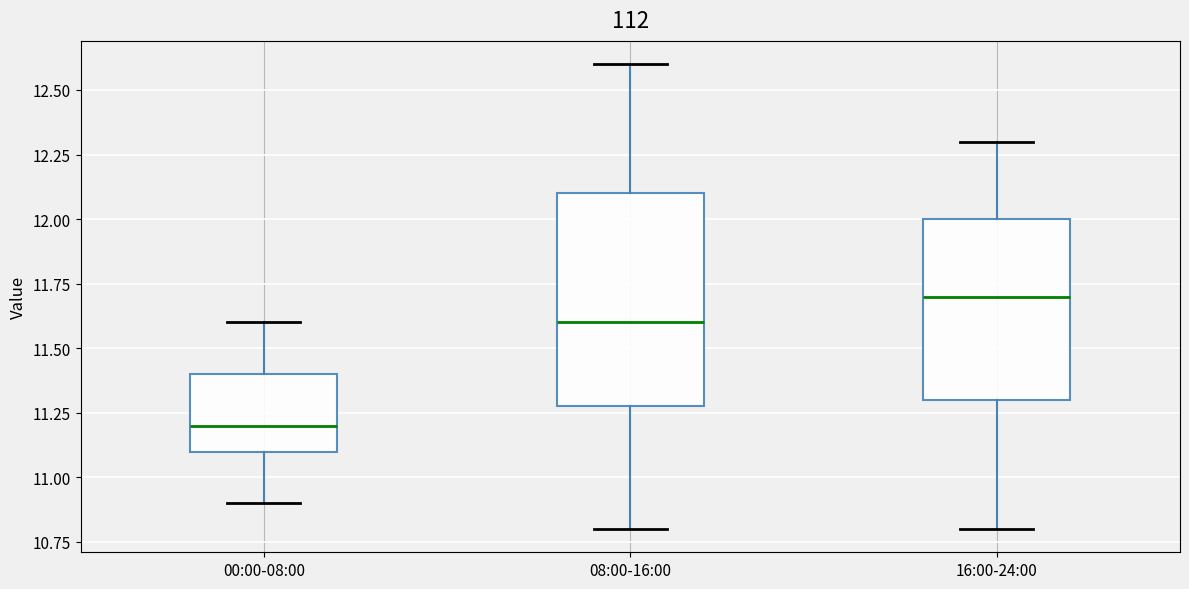

Which box has the highest median line?

16:00-24:00